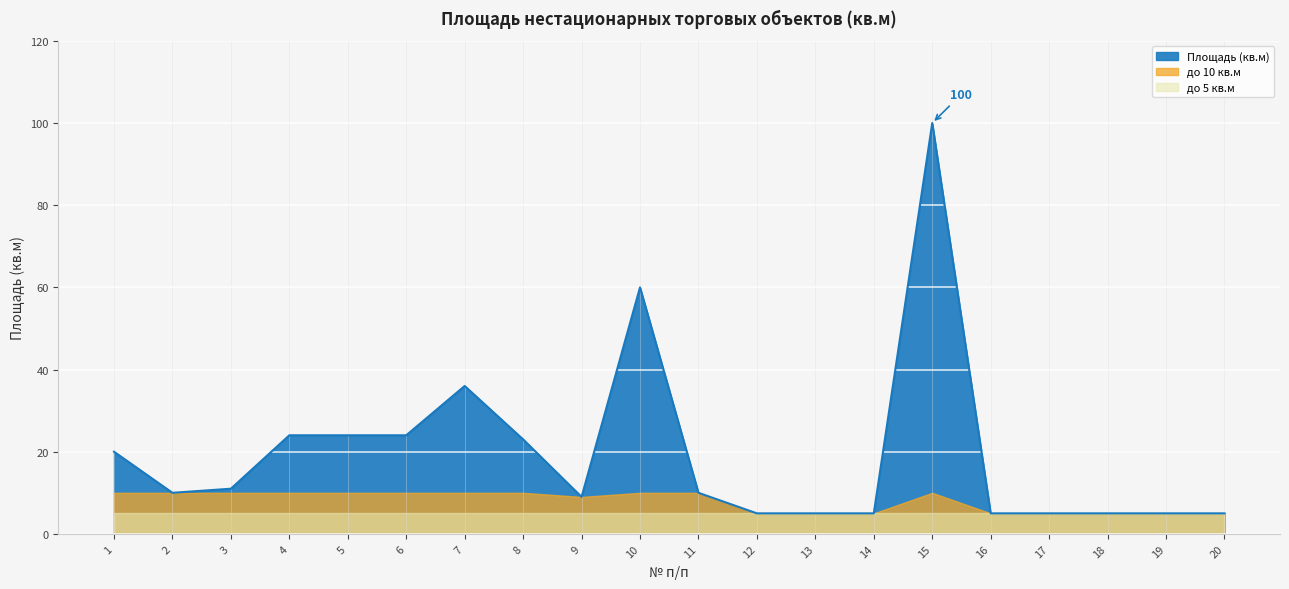

True or false: the data has more than 2 interior local peaks.

True